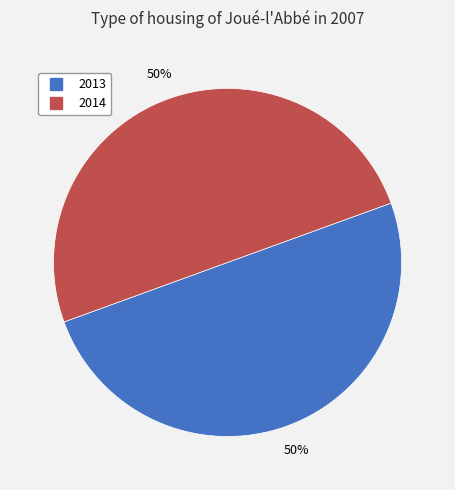

To the nearest percent, what is the average slice percentage?

50%